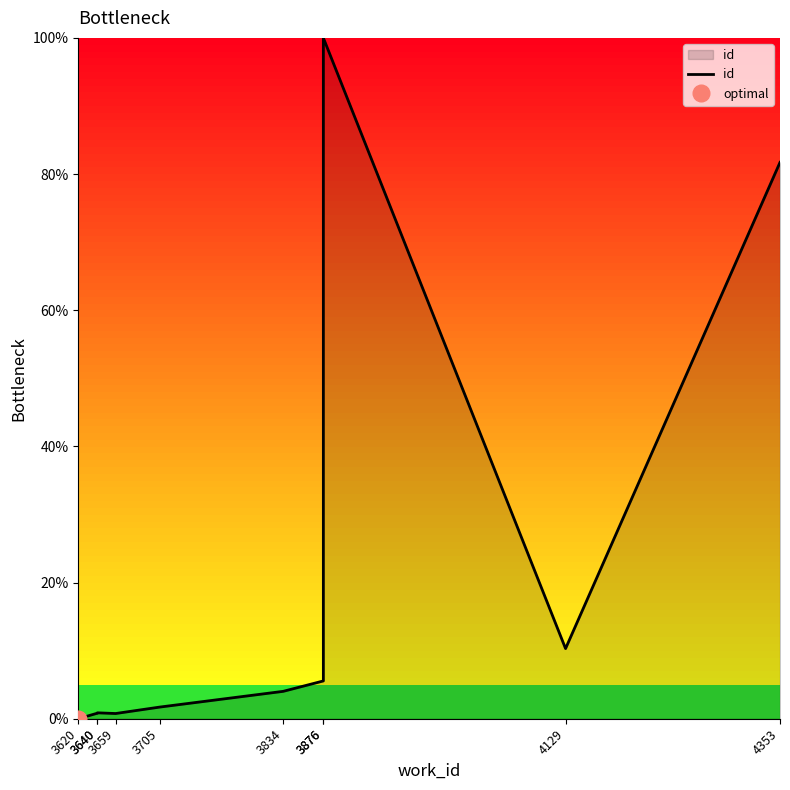

How many positive values are there?

9